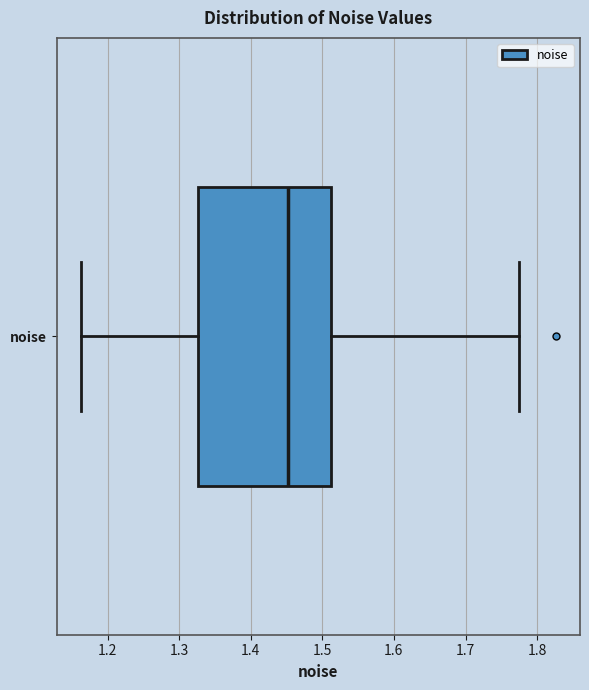

Where does the left whisker of the box for noise end on the x-axis? The values are not printed on the chart, so give them approximately, as read against the axis.

1.16